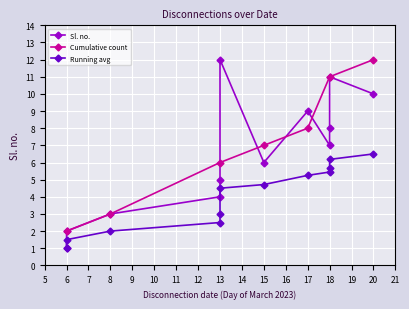

The value of Cumulative count at 6 is 2. True or false?

True